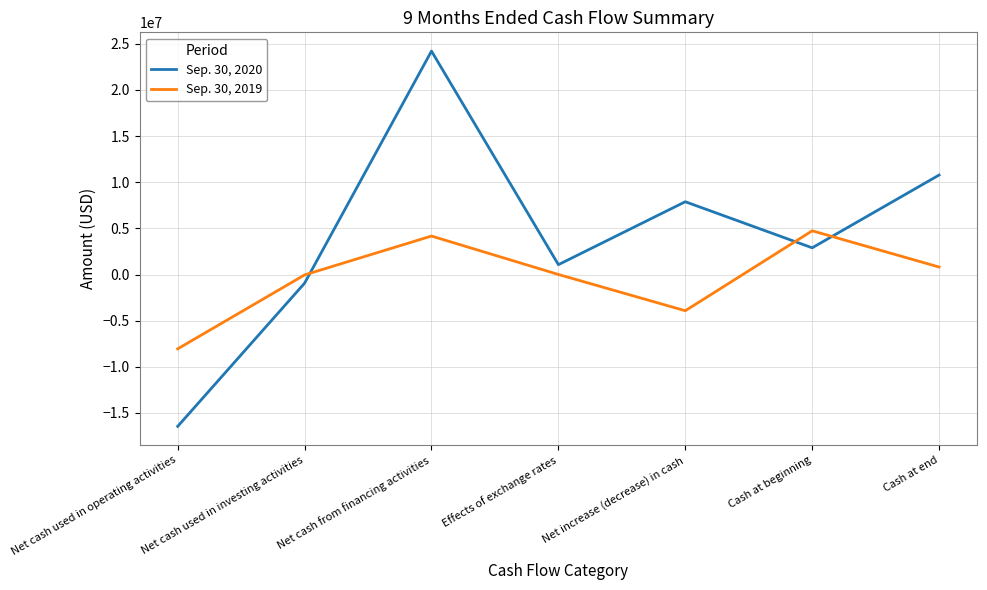

Where is Sep. 30, 2019 nearest to the value -1659377?

Net cash used in investing activities